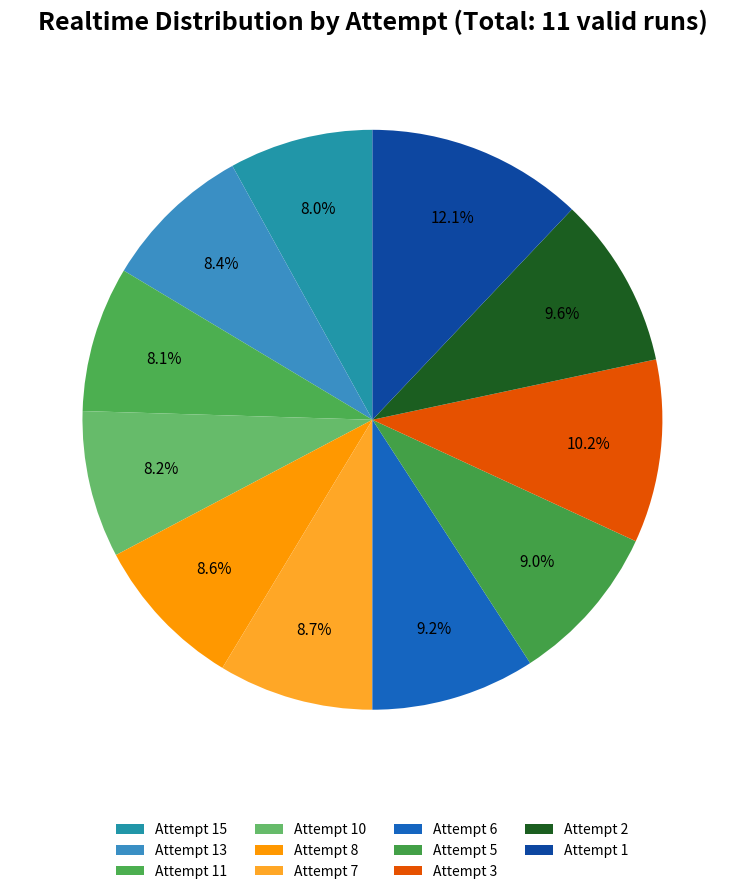

How many slices are in this pie chart?

11